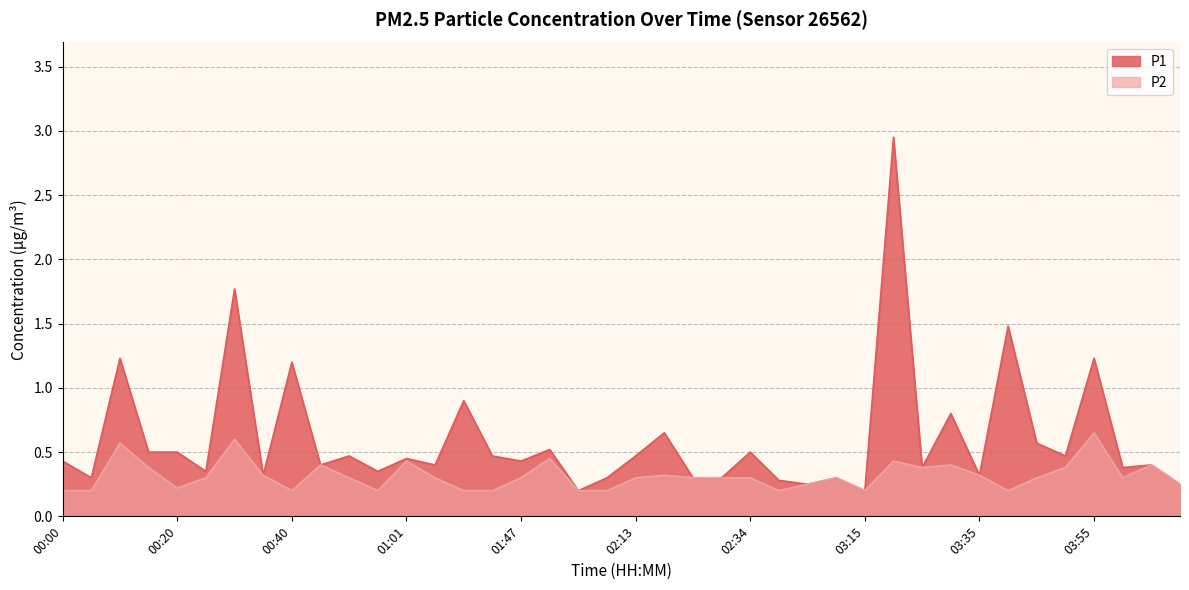

Is the value of P2 at 03:10 greater than the value of P1 at 01:06?

No